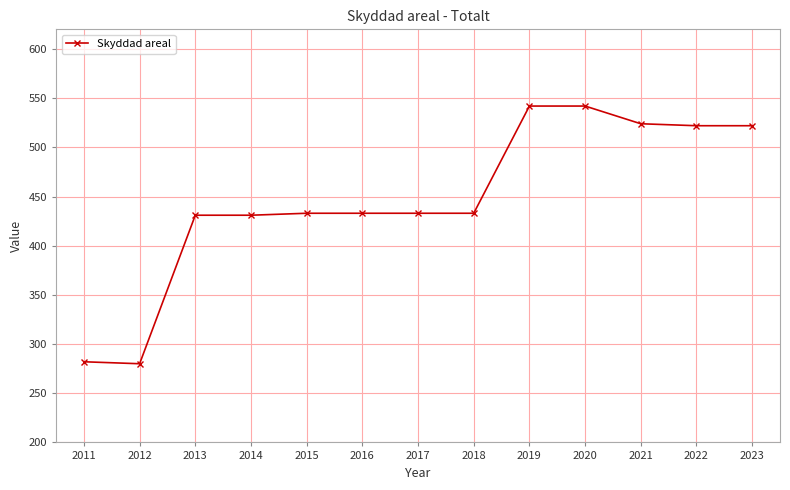

What value does the data have at 2016?

433